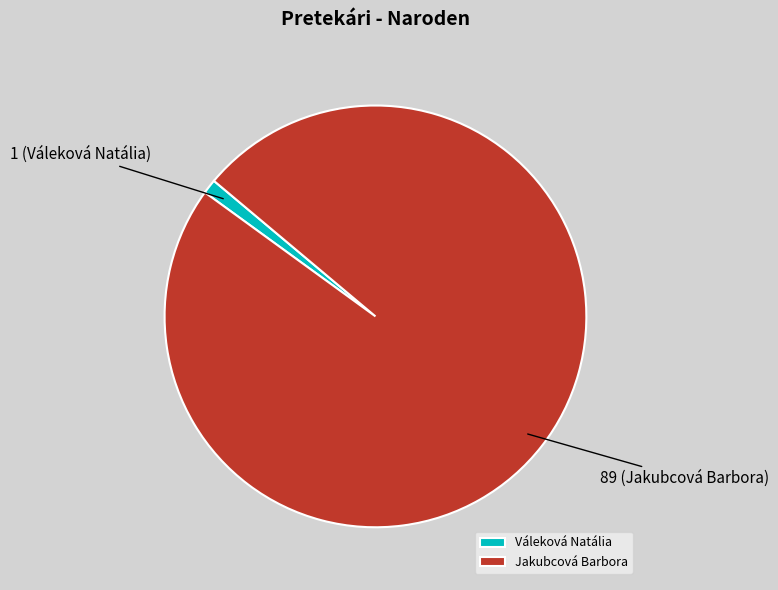

Which slice is the smallest?

Váleková Natália